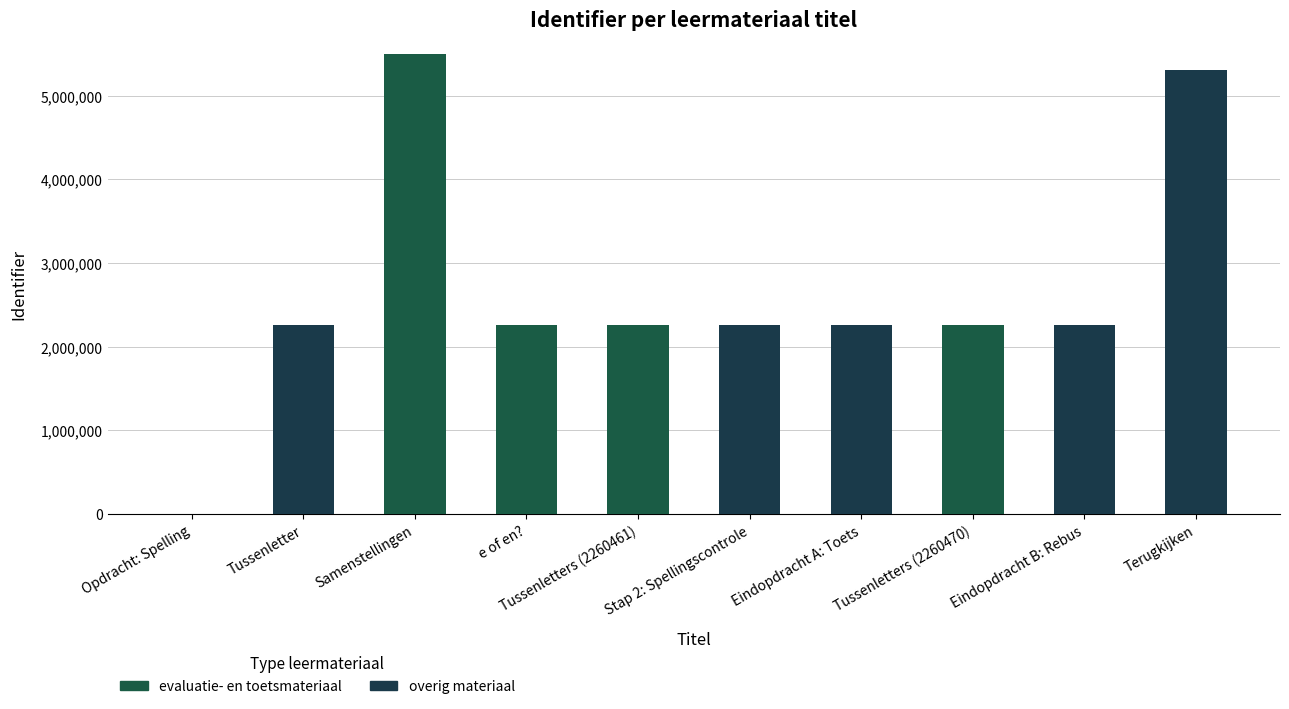

Which series has the widest spread of values?

evaluatie- en toetsmateriaal